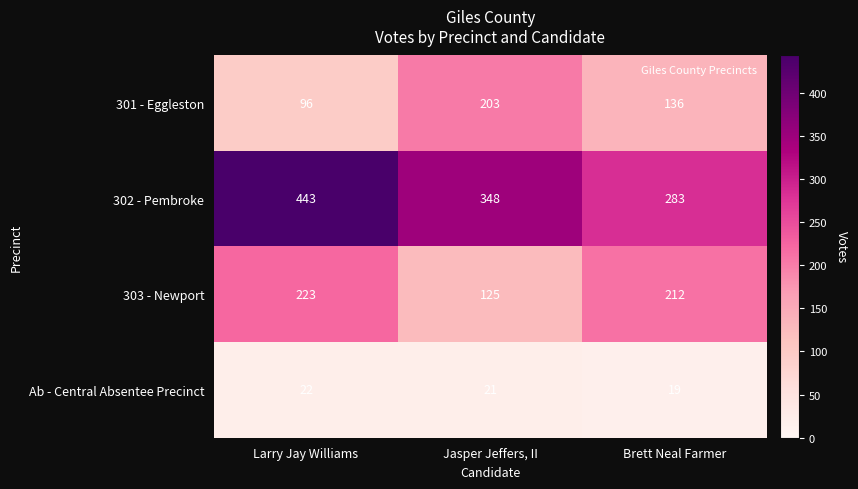

What is the total value across all series at Larry Jay Williams?

784